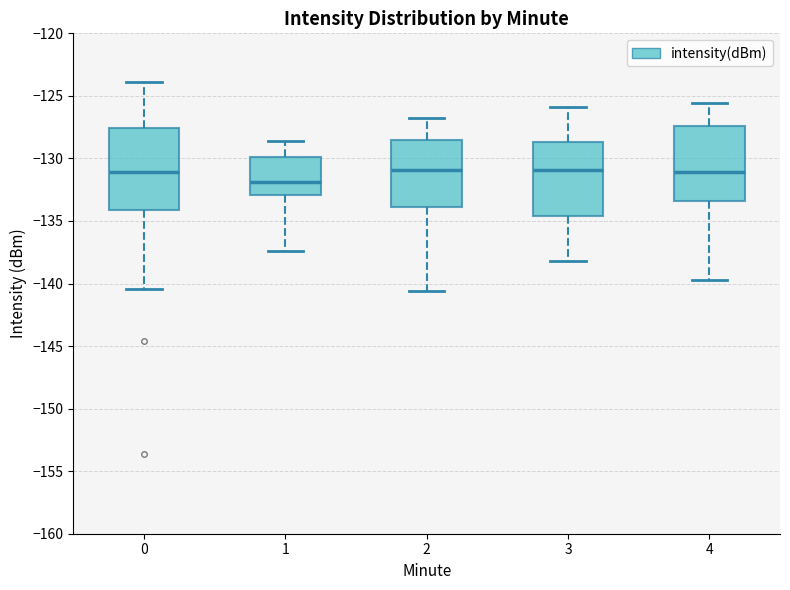

Reading left to right, transcribe this box plot: for each box, give where its median line is, the range the box spans, and where its two whiskers end, as read against the y-axis. The values are not printed on the chart, so give them approximately, as read against the axis.

0: median -131.0, box -134.0 to -127.5, whiskers -140.5 to -124.0
1: median -132.0, box -133.0 to -130.0, whiskers -137.5 to -128.5
2: median -131.0, box -134.0 to -128.5, whiskers -140.5 to -127.0
3: median -131.0, box -134.5 to -128.5, whiskers -138.0 to -126.0
4: median -131.0, box -133.5 to -127.5, whiskers -139.5 to -125.5